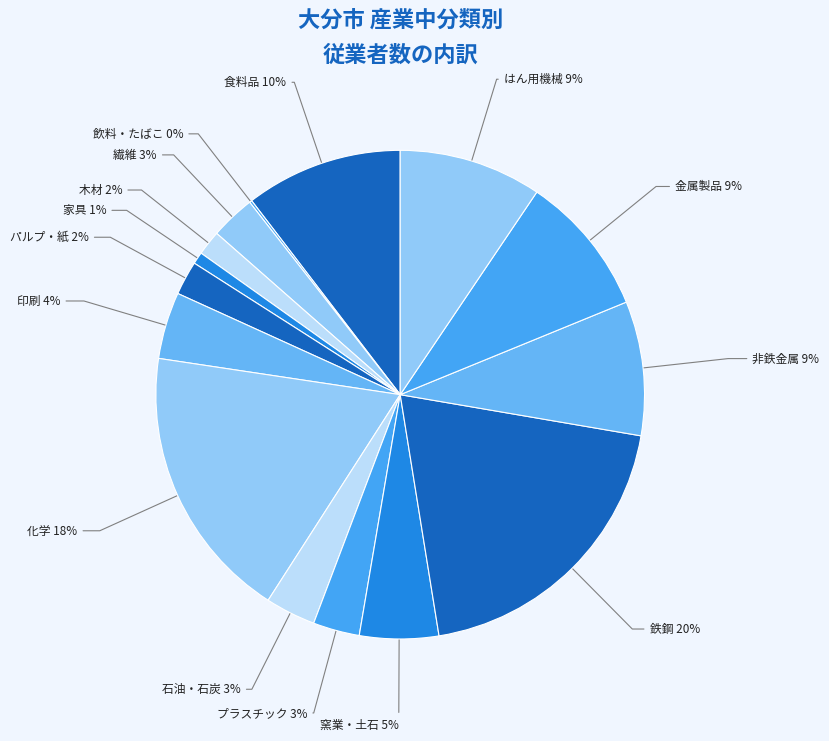

Between 化学 and プラスチック, which is larger?

化学